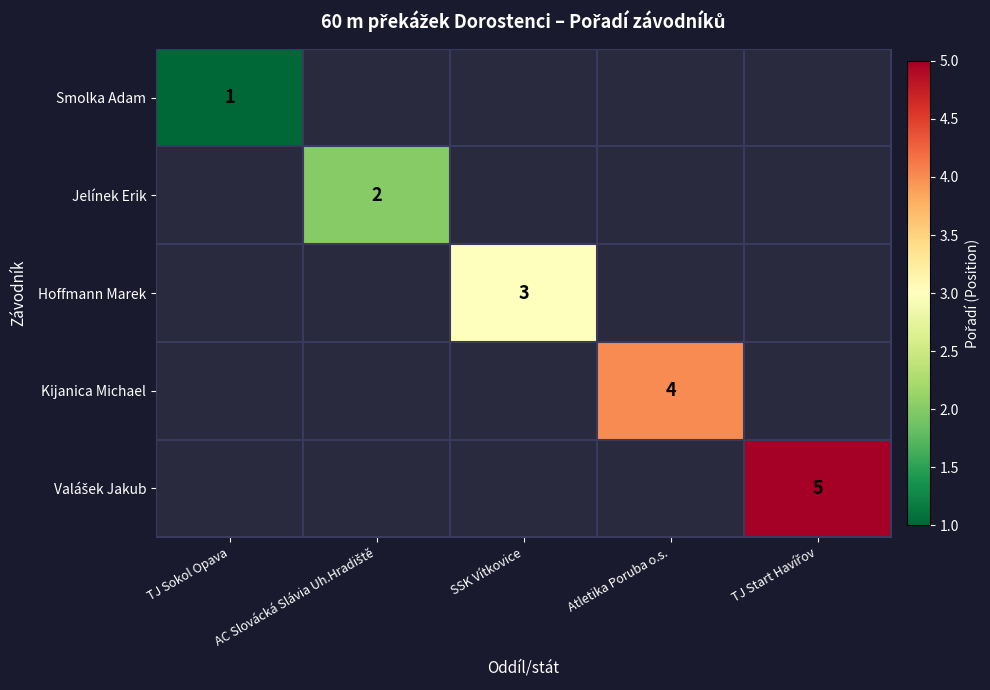

The value of Hoffmann Marek at SSK Vítkovice is 3. True or false?

True